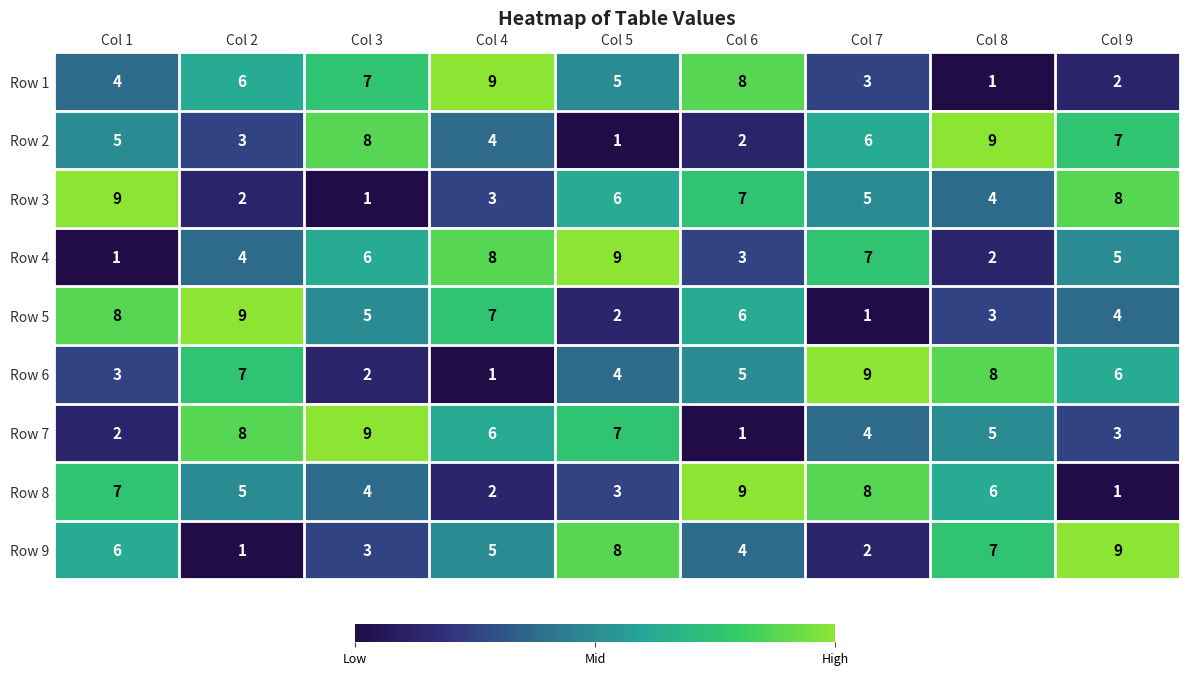

Is it true that Row 3 equals 2 at Col 5?

False